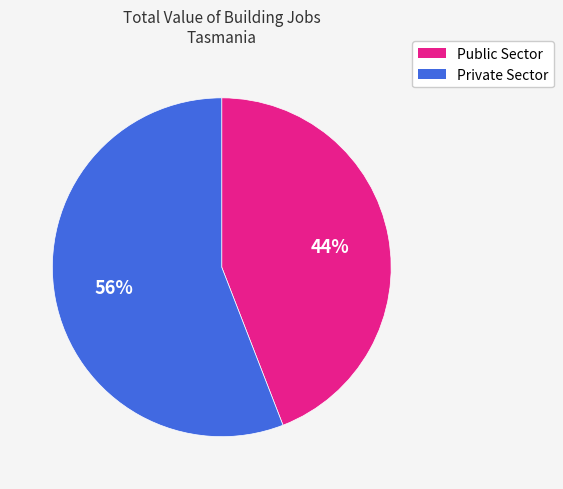

To the nearest percent, what is the average slice percentage?

50%